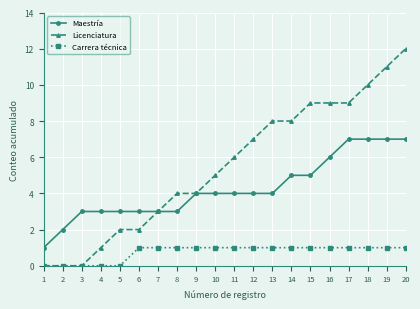

What is the value of the Carrera técnica point at the 8th from the left?

1